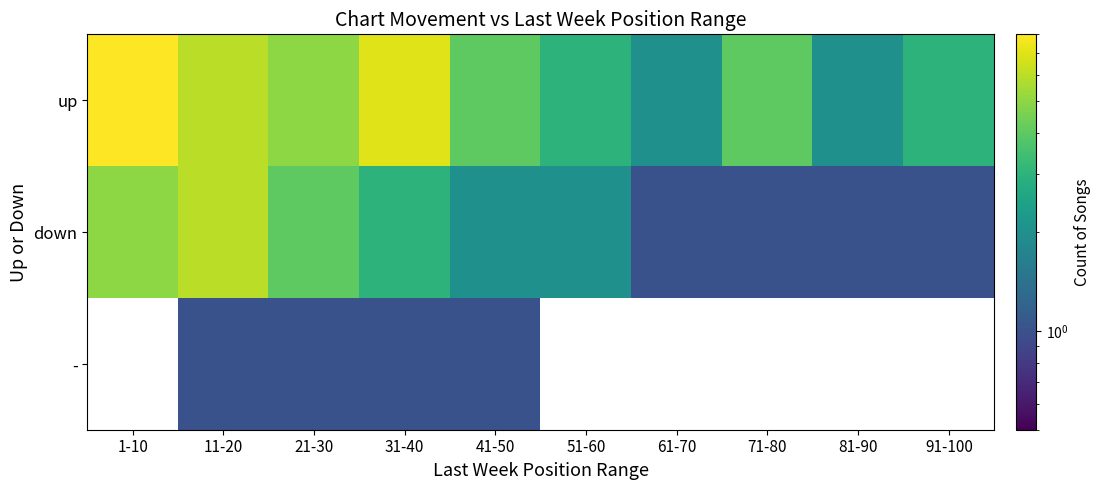

What is the spread (max minus min) of values at 81-90?

1.0